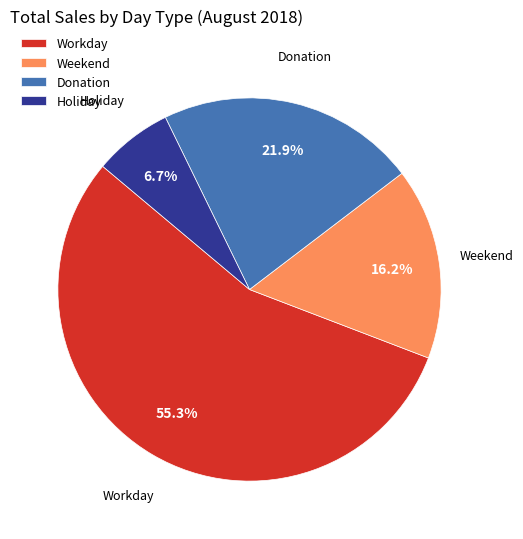

Approximately how many times larger is the value at Weekend compared to Workday?

0.3